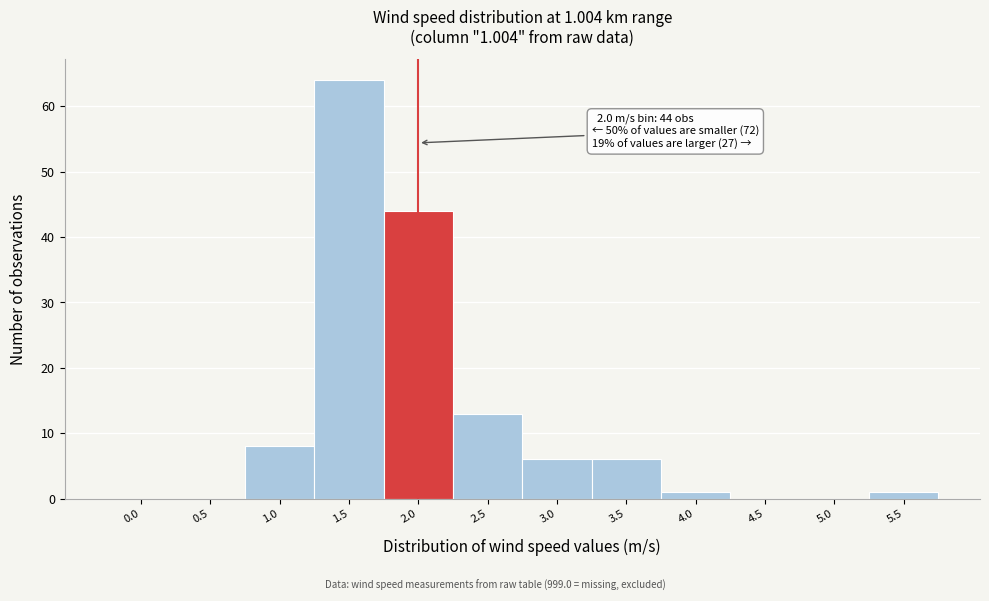

Reading left to right, what are all the values shown in this chart?

0.0=0	0.5=0	1.0=8	1.5=64	2.0=44	2.5=13	3.0=6	3.5=6	4.0=1	4.5=0	5.0=0	5.5=1